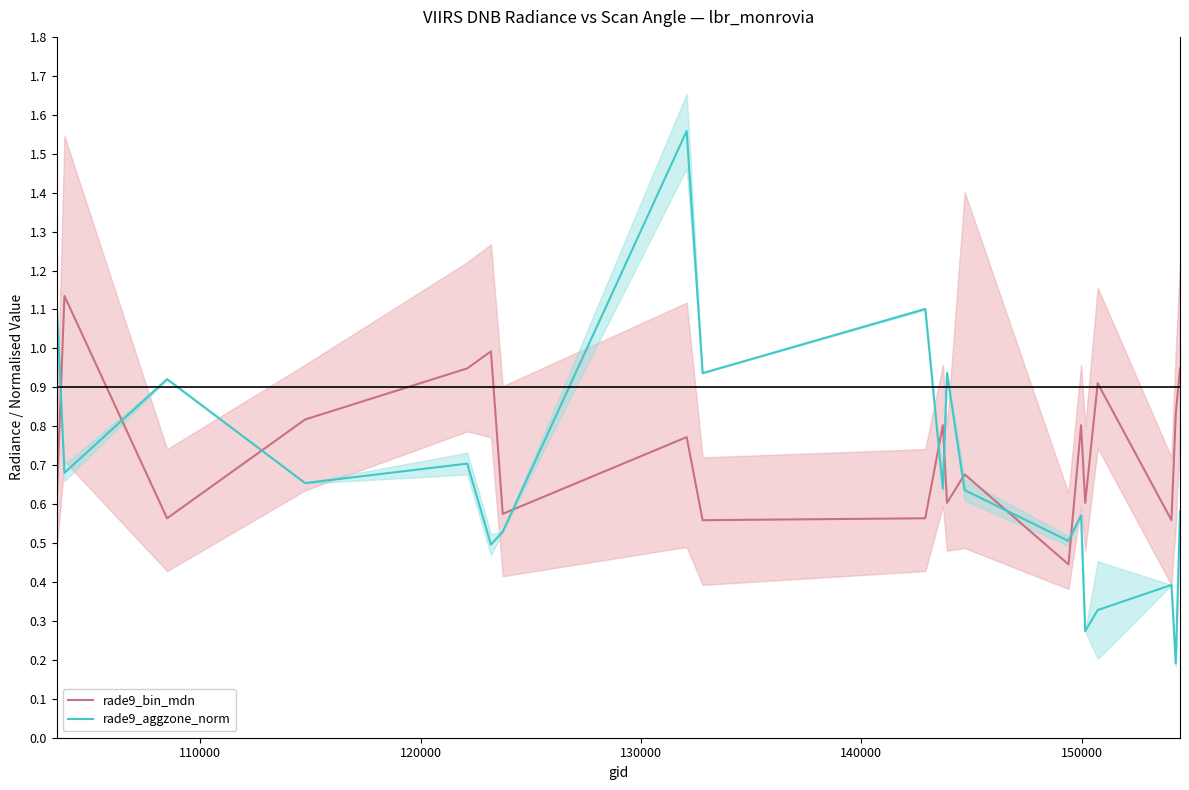

How many times do rade9_bin_mdn and rade9_aggzone_norm cross each other?

9